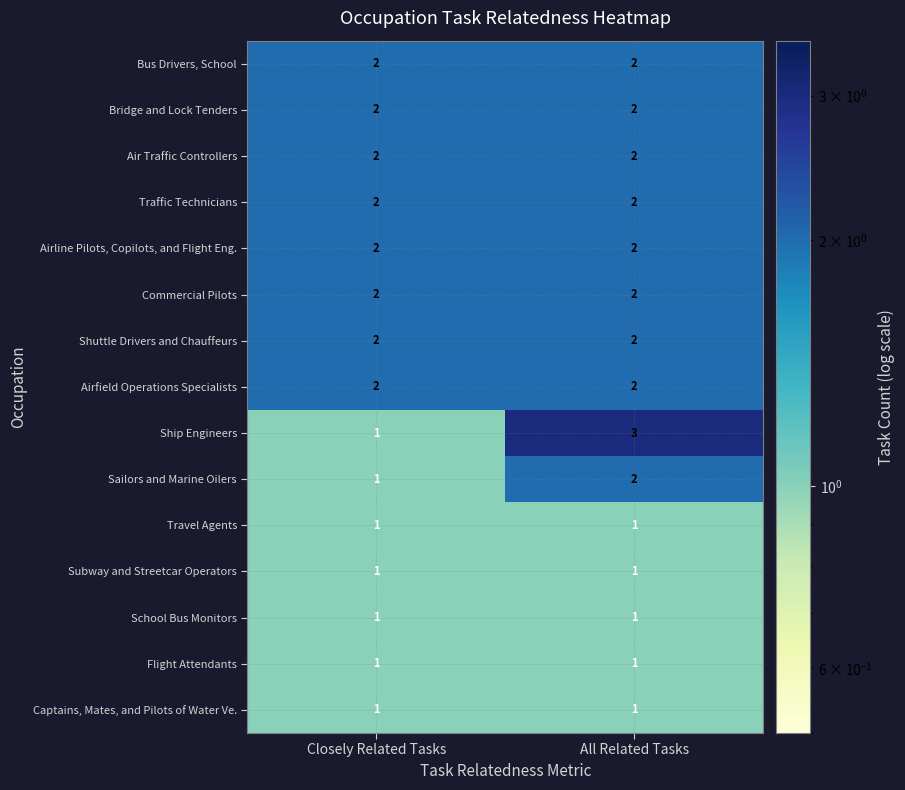

Reading left to right, what are all the values shown in this chart?

Bus Drivers, School: Closely Related Tasks=2	All Related Tasks=2
Bridge and Lock Tenders: Closely Related Tasks=2	All Related Tasks=2
Air Traffic Controllers: Closely Related Tasks=2	All Related Tasks=2
Traffic Technicians: Closely Related Tasks=2	All Related Tasks=2
Airline Pilots, Copilots, and Flight Eng.: Closely Related Tasks=2	All Related Tasks=2
Commercial Pilots: Closely Related Tasks=2	All Related Tasks=2
Shuttle Drivers and Chauffeurs: Closely Related Tasks=2	All Related Tasks=2
Airfield Operations Specialists: Closely Related Tasks=2	All Related Tasks=2
Ship Engineers: Closely Related Tasks=1	All Related Tasks=3
Sailors and Marine Oilers: Closely Related Tasks=1	All Related Tasks=2
Travel Agents: Closely Related Tasks=1	All Related Tasks=1
Subway and Streetcar Operators: Closely Related Tasks=1	All Related Tasks=1
School Bus Monitors: Closely Related Tasks=1	All Related Tasks=1
Flight Attendants: Closely Related Tasks=1	All Related Tasks=1
Captains, Mates, and Pilots of Water Ve.: Closely Related Tasks=1	All Related Tasks=1